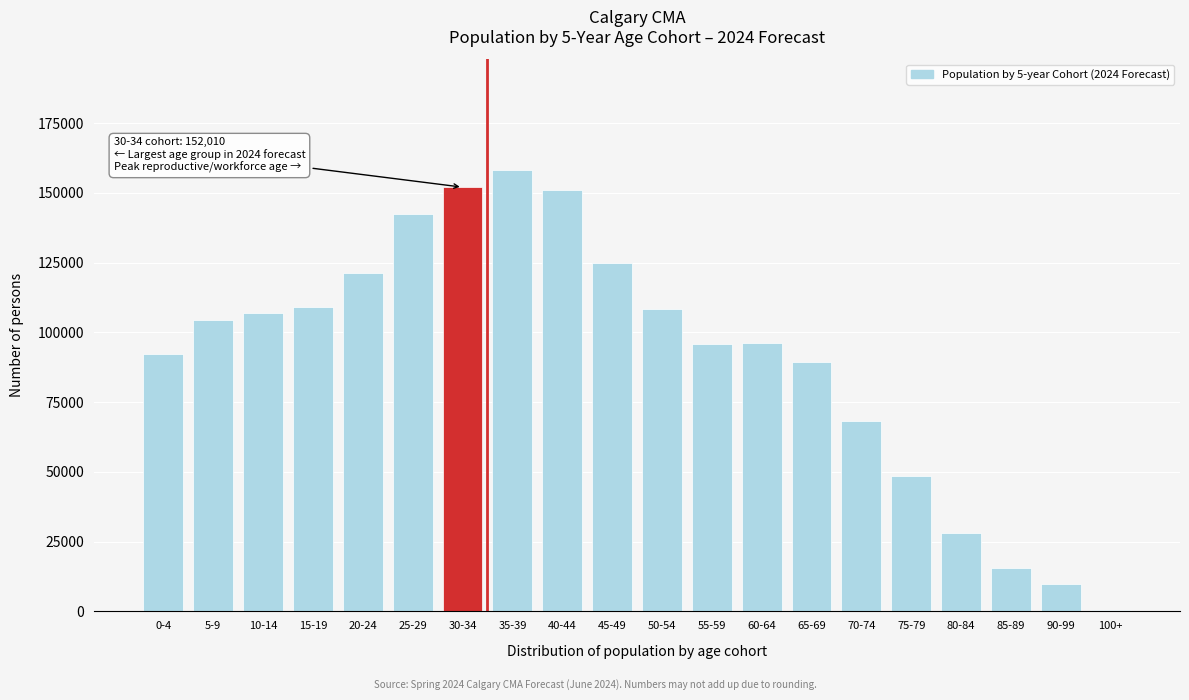

Between 0-4 and 90-99, which is larger?

0-4